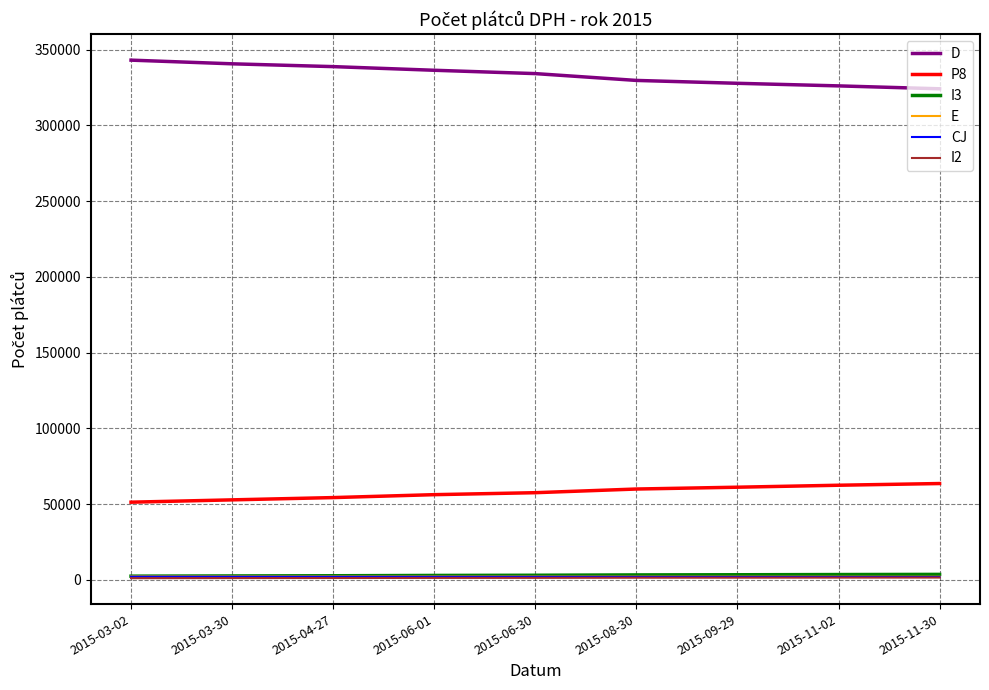

What is the difference between the highest and lowest values at 2015-04-27?

337663